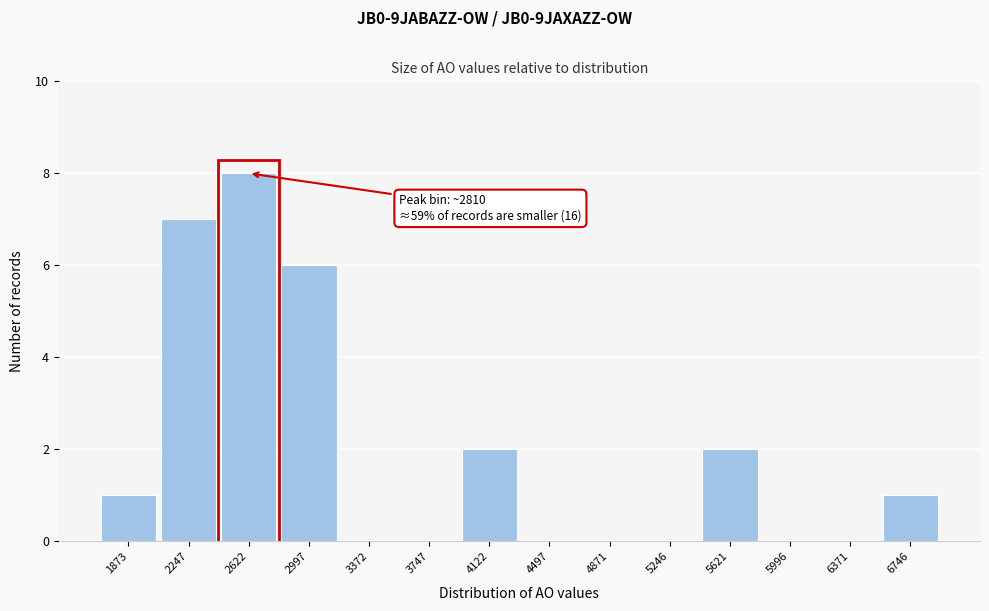

Reading left to right, list all the values displayed in this chart.

1873=1	2247=7	2622=8	2997=6	3372=0	3747=0	4122=2	4497=0	4871=0	5246=0	5621=2	5996=0	6371=0	6746=1